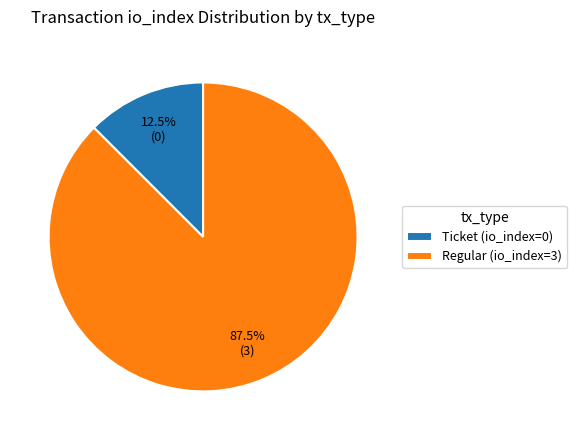

Which has a higher value, Ticket (io_index=0) or Regular (io_index=3)?

Regular (io_index=3)